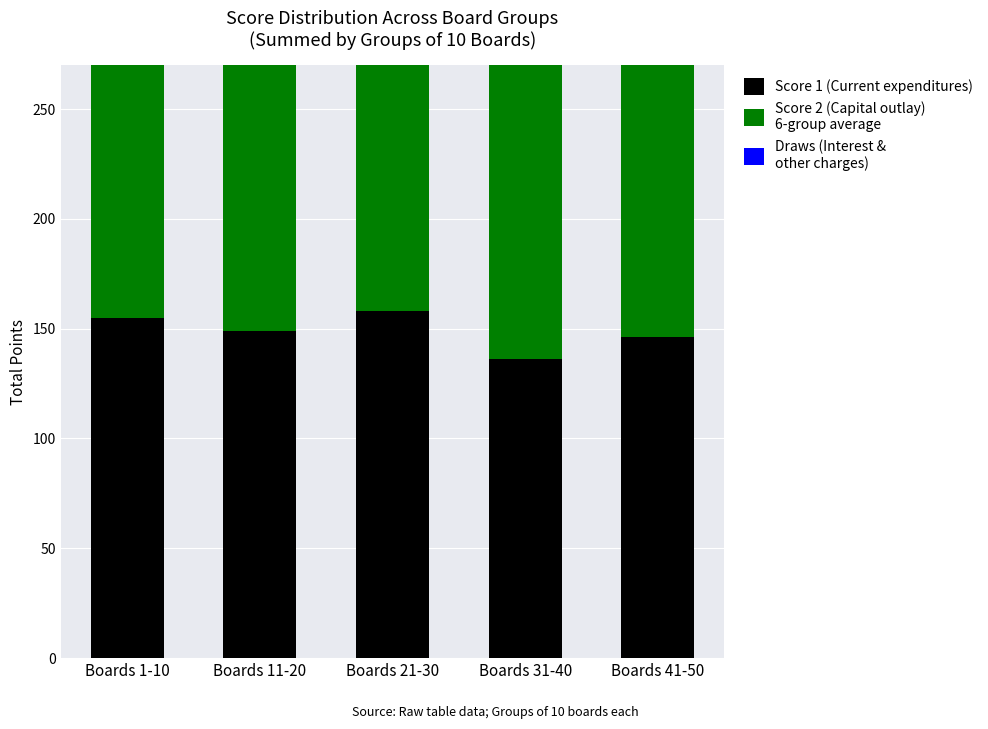

Reading left to right, extract all data points from this chart.

Score 1 (Current expenditures): Boards 1-10=155	Boards 11-20=149	Boards 21-30=158	Boards 31-40=136	Boards 41-50=146
Score 2 (Capital outlay)
6-group average: Boards 1-10=174	Boards 11-20=174	Boards 21-30=143	Boards 31-40=141	Boards 41-50=170
Draws (Interest &
other charges): Boards 1-10=4	Boards 11-20=0	Boards 21-30=1	Boards 31-40=1	Boards 41-50=0